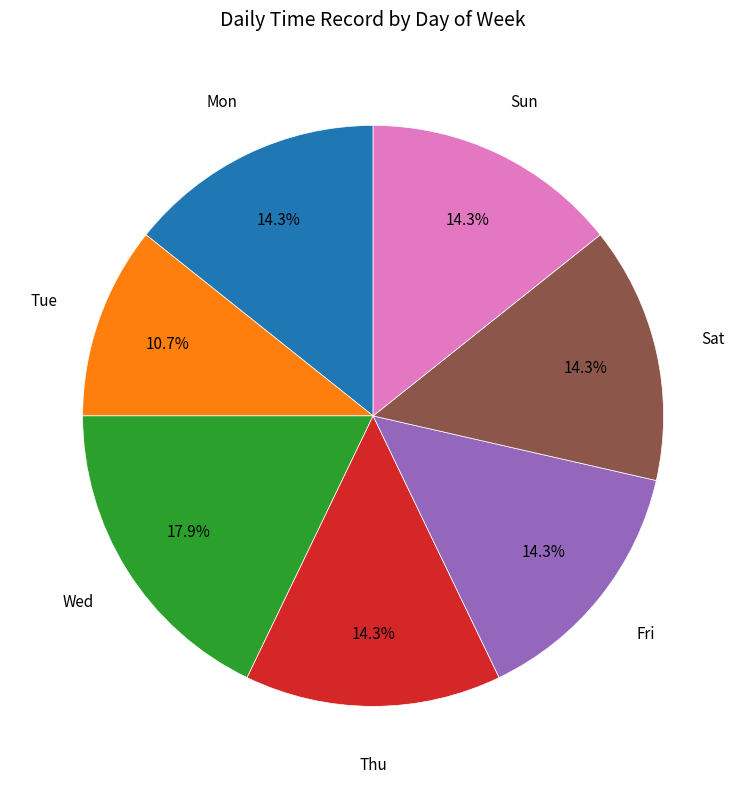

Is there a majority slice in this chart?

No